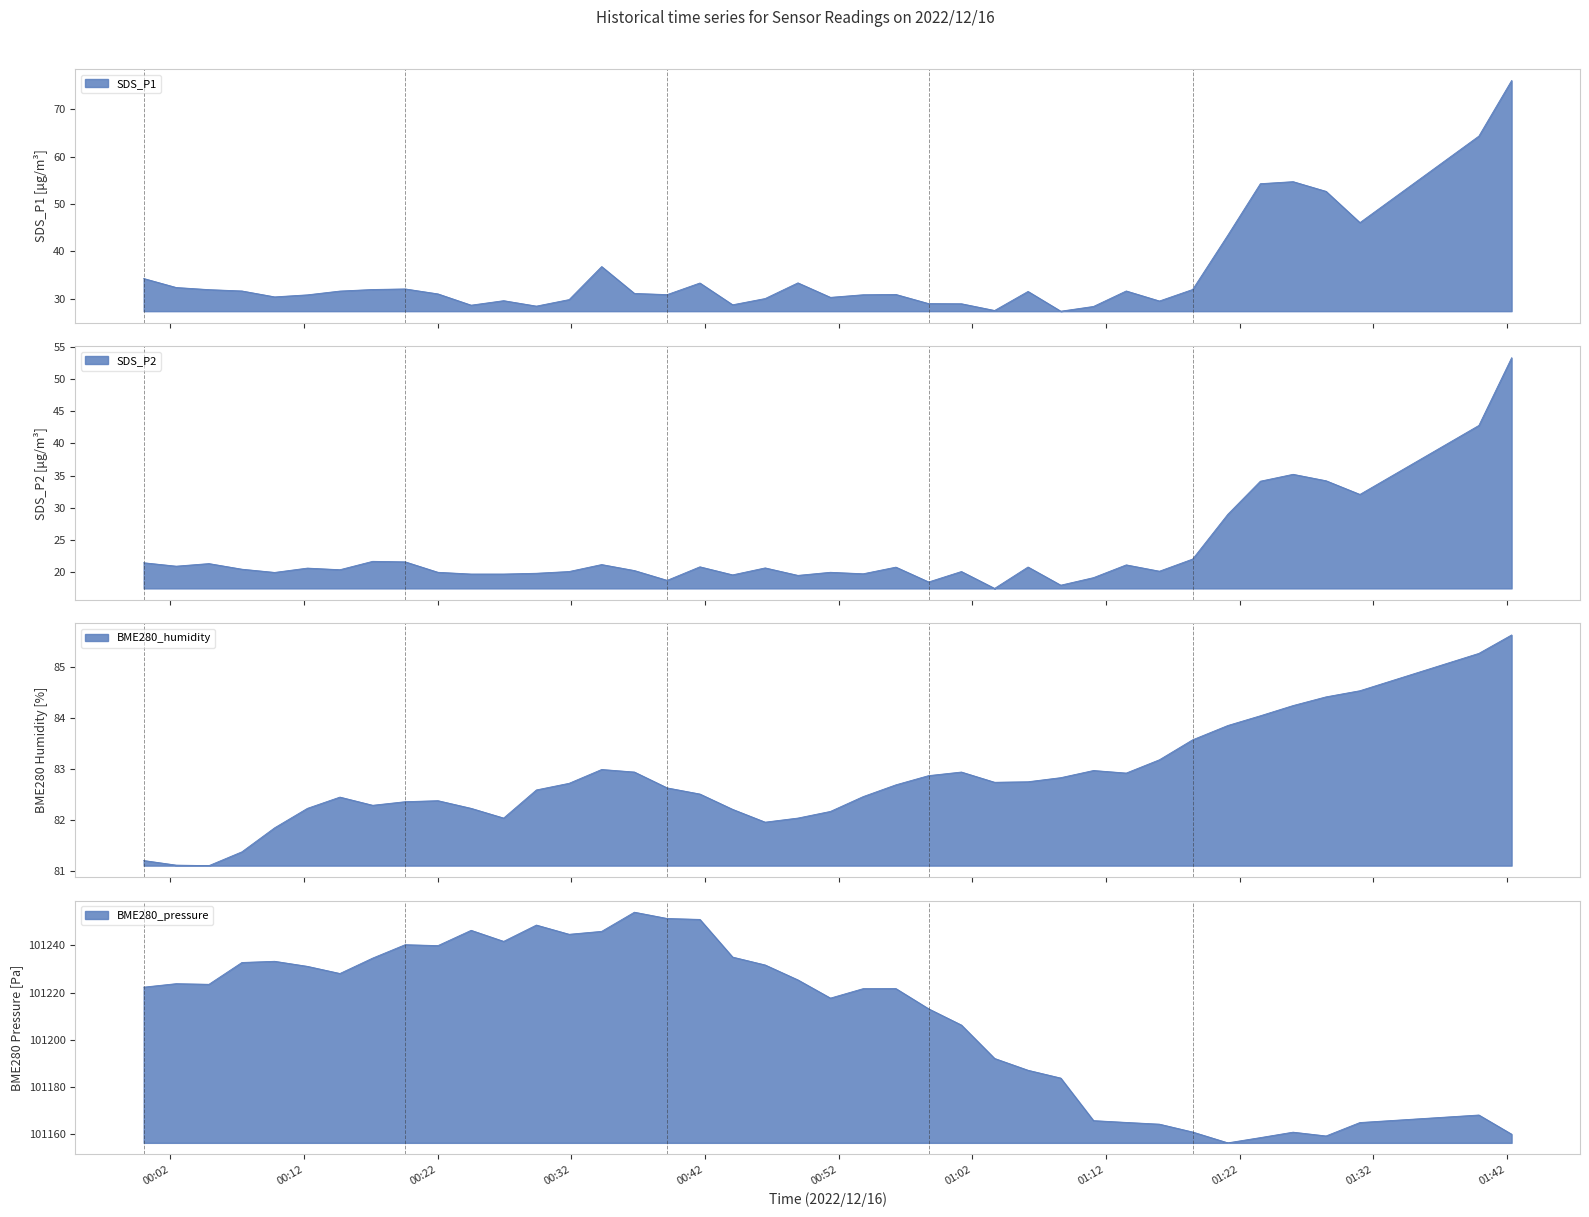

How many lines are shown in the chart?

4